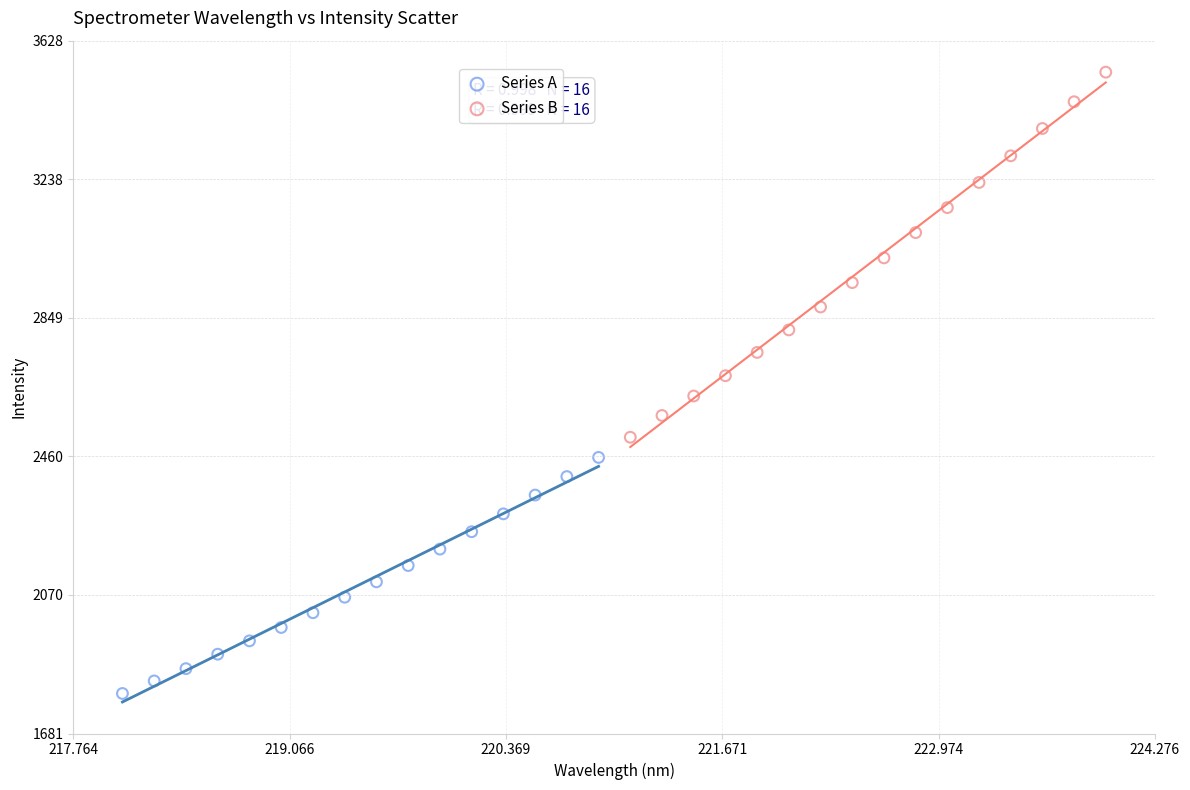

What are all the series names shown in the legend?

Series A, Series B